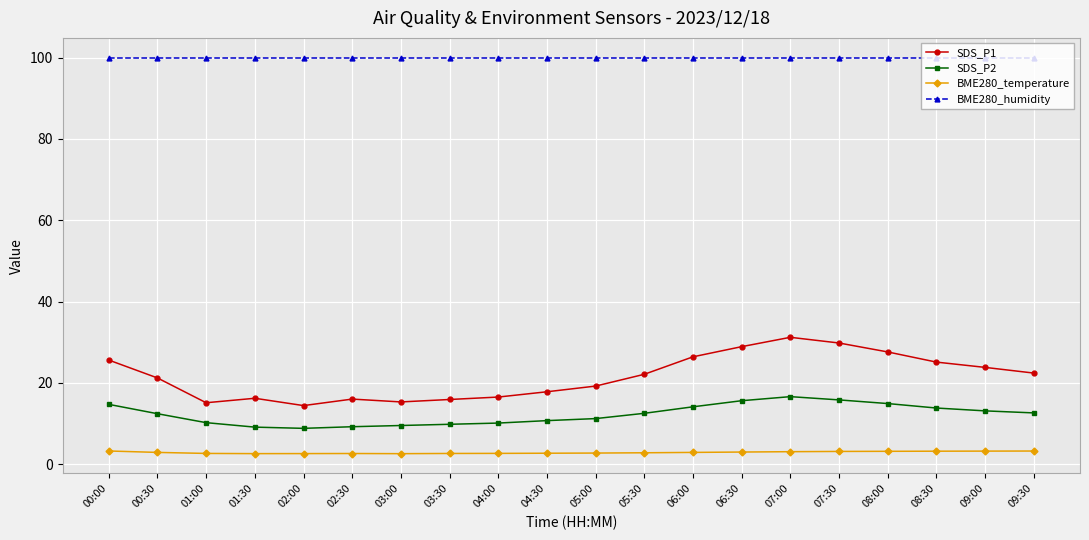

What is the total value across all series at 08:30?

142.1